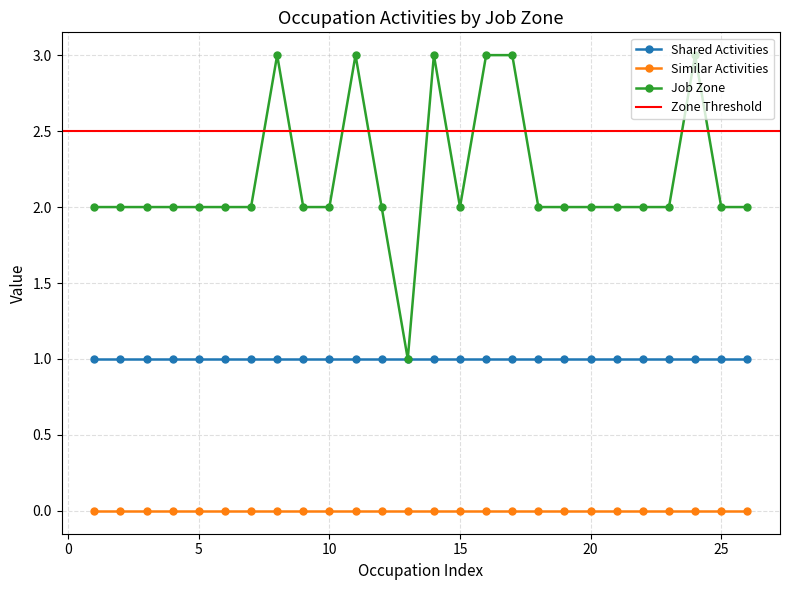

True or false: Shared Activities has more than 2 points higher than both neighbors.

False